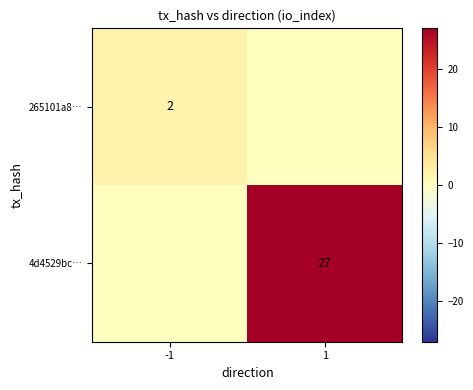

What is the total value across all series at 1?

27